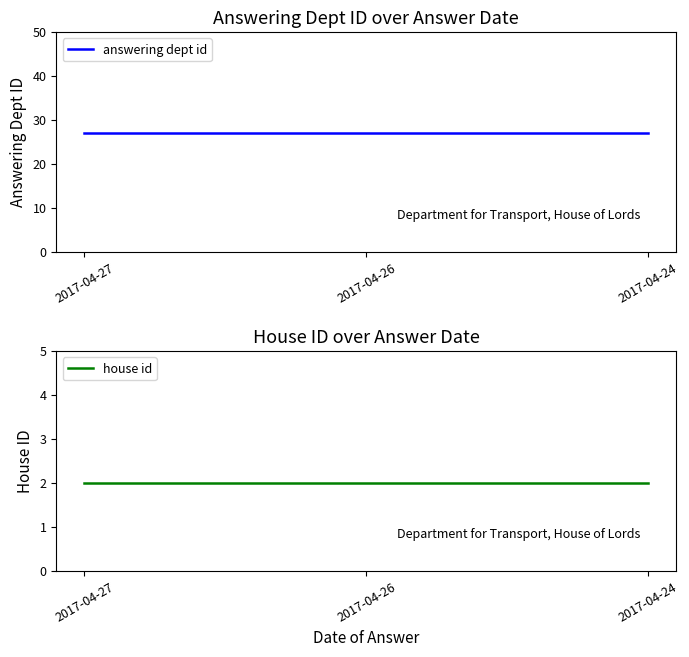

True or false: house id has a value of 2 at 2017-04-24.

True